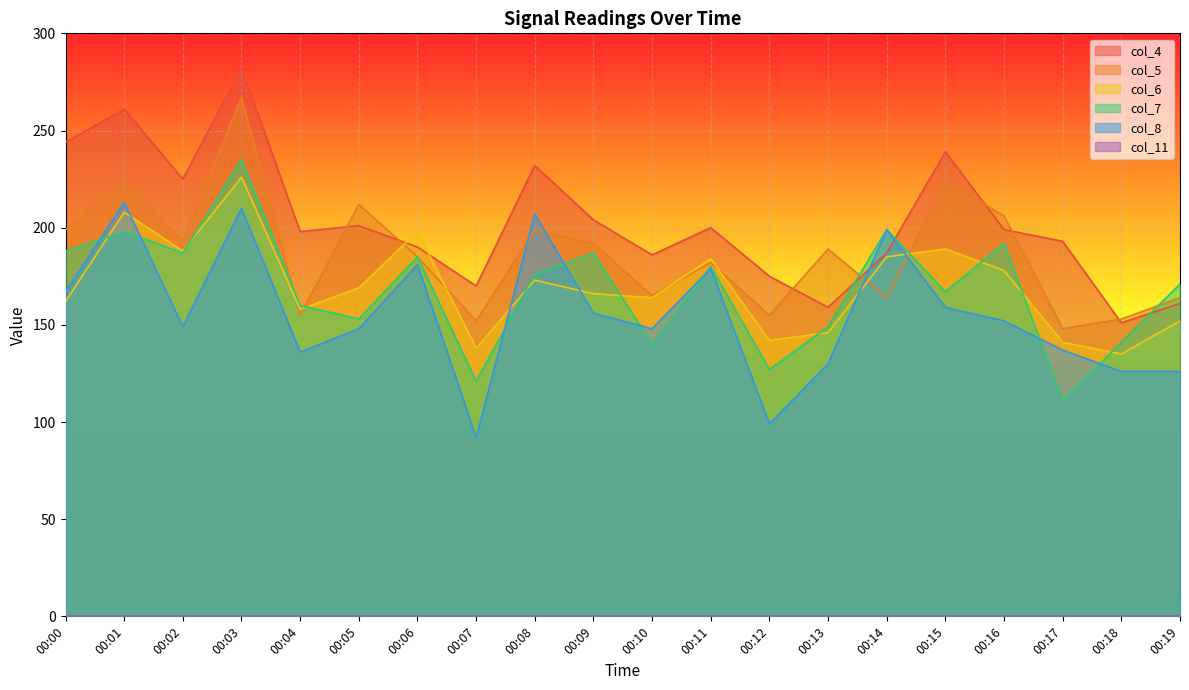

Reading right to left, transcribe all the data shown in this chart.

col_4: 161	151	193	199	239	187	159	175	200	186	204	232	170	190	201	198	282	225	261	244
col_5: 164	153	148	206	224	164	189	155	182	165	192	199	152	185	212	155	267	193	224	199
col_6: 152	135	141	178	189	185	146	142	184	164	166	173	138	198	169	158	226	188	208	162
col_7: 171	141	111	192	167	199	149	127	180	140	187	176	121	185	153	160	235	187	198	188
col_8: 126	126	137	152	159	199	130	99	179	148	156	207	92	181	148	136	210	149	213	167